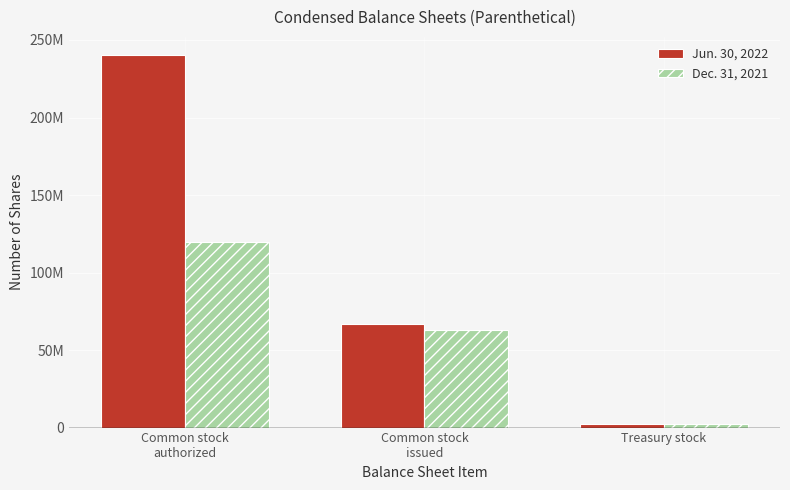

Rank the series at Treasury stock from lowest to highest value.

Jun. 30, 2022, Dec. 31, 2021